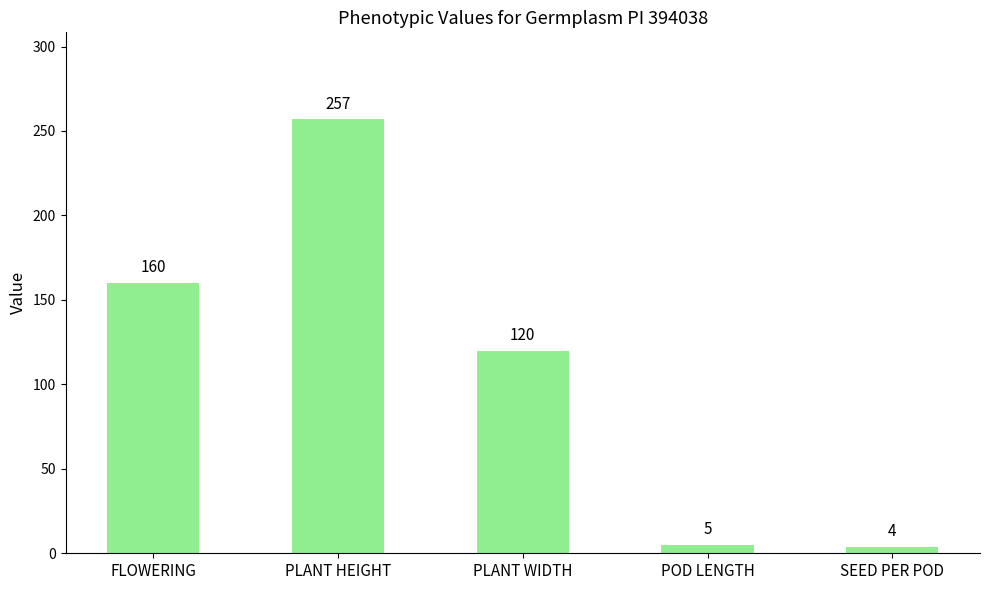

What is the sum of the values at SEED PER POD and PLANT WIDTH?

124